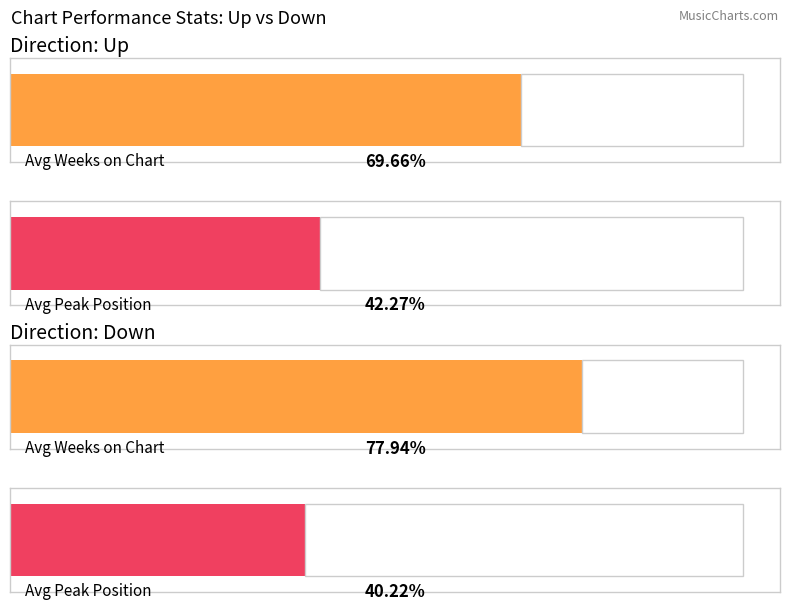

The value of Average Weeks on Chart at up is 22.2. True or false?

False